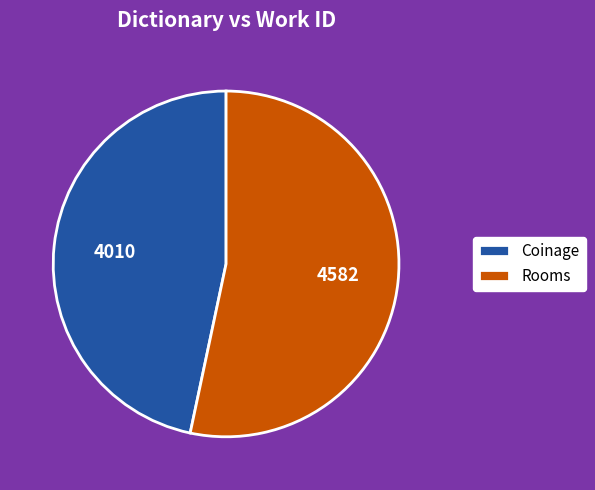

Rank the categories by value from highest to lowest.

Rooms, Coinage